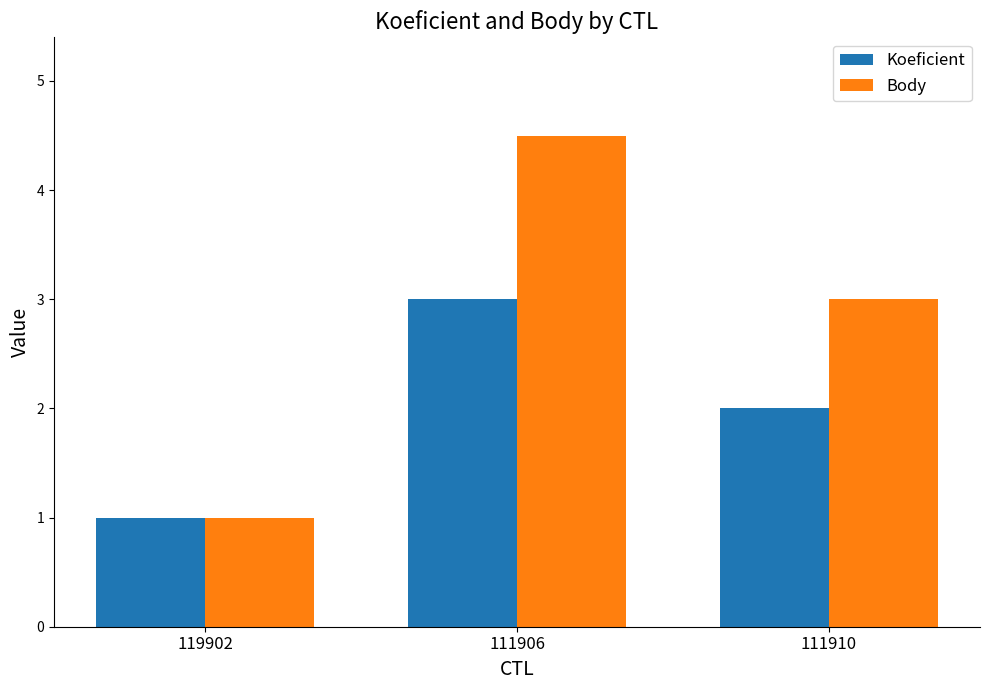

What position from the left is 111910?

3